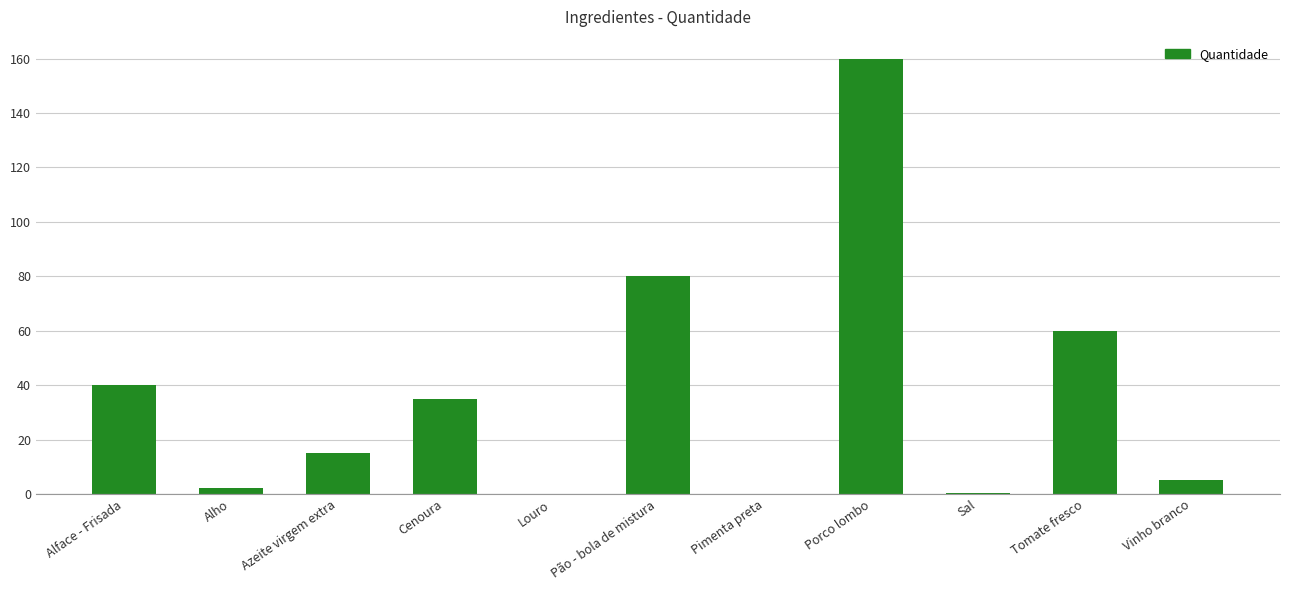

Which label corresponds to the largest value in the chart?

Porco lombo